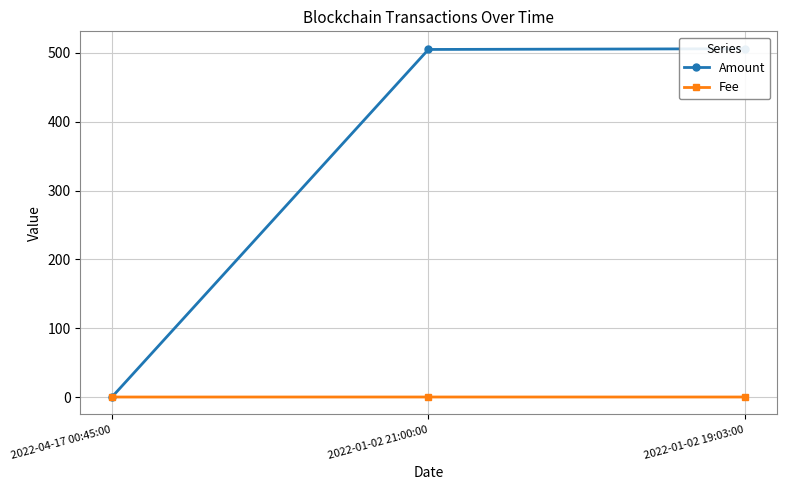

Does the chart display data point markers on the line(s)?

Yes